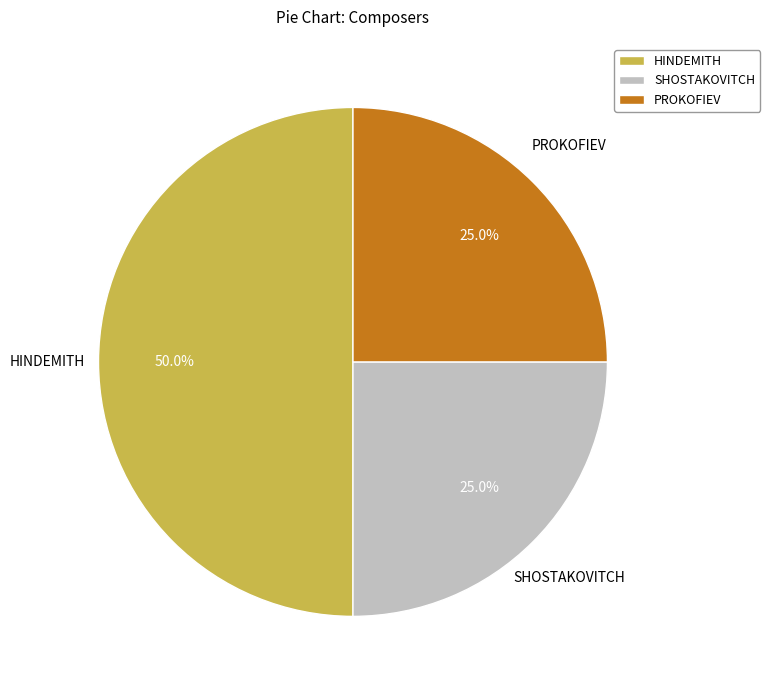

How many slices are in this pie chart?

3